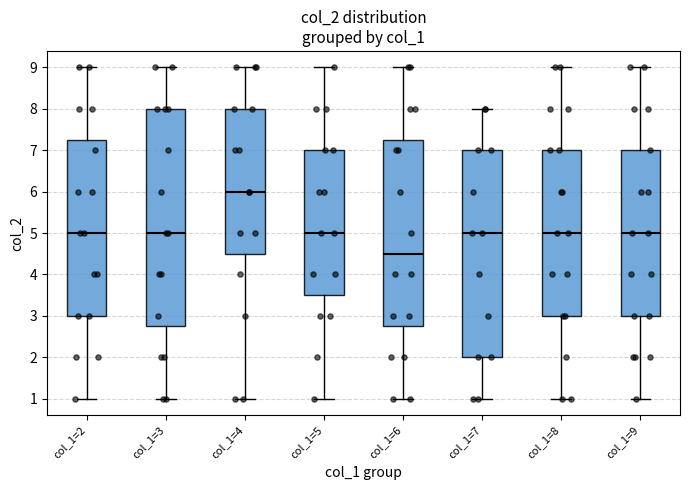

Reading left to right, transcribe this box plot: for each box, give where its median line is, the range the box spans, and where its two whiskers end, as read against the y-axis. The values are not printed on the chart, so give them approximately, as read against the axis.

col_1=2: median 5.0, box 3.0 to 7.3, whiskers 1.0 to 9.0
col_1=3: median 5.0, box 2.8 to 8.0, whiskers 1.0 to 9.0
col_1=4: median 6.0, box 4.5 to 8.0, whiskers 1.0 to 9.0
col_1=5: median 5.0, box 3.5 to 7.0, whiskers 1.0 to 9.0
col_1=6: median 4.5, box 2.8 to 7.3, whiskers 1.0 to 9.0
col_1=7: median 5.0, box 2.0 to 7.0, whiskers 1.0 to 8.0
col_1=8: median 5.0, box 3.0 to 7.0, whiskers 1.0 to 9.0
col_1=9: median 5.0, box 3.0 to 7.0, whiskers 1.0 to 9.0